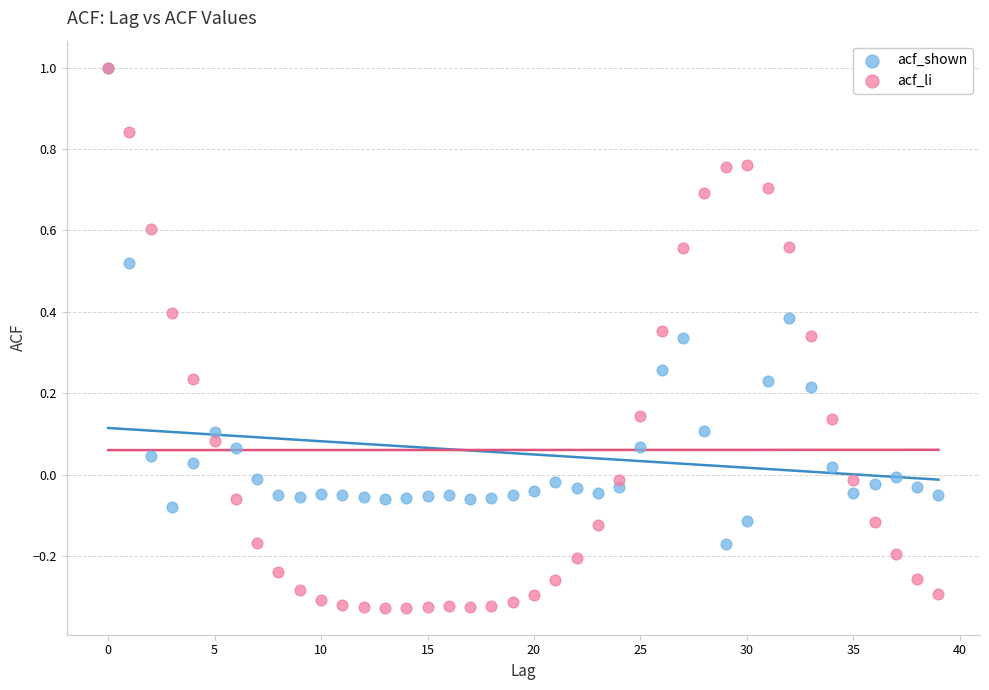

Which series contains the lowest Y value?

acf_li